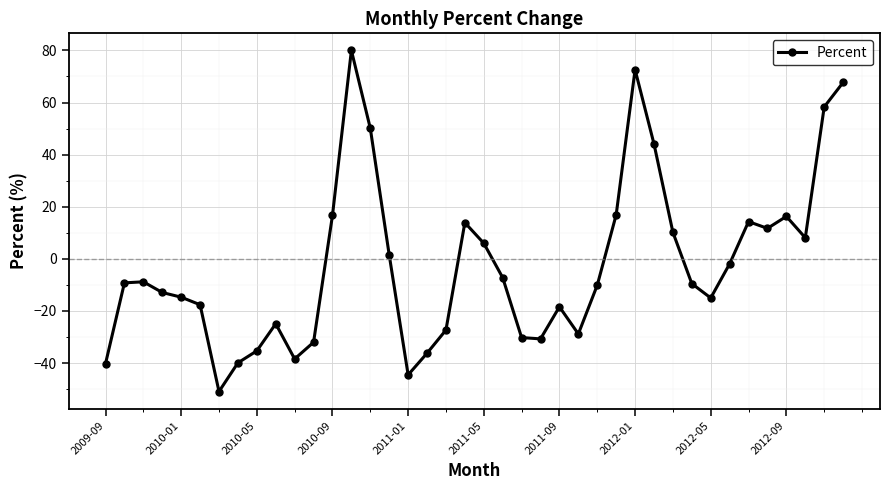

What is the value of the 16th point from the left?

1.5